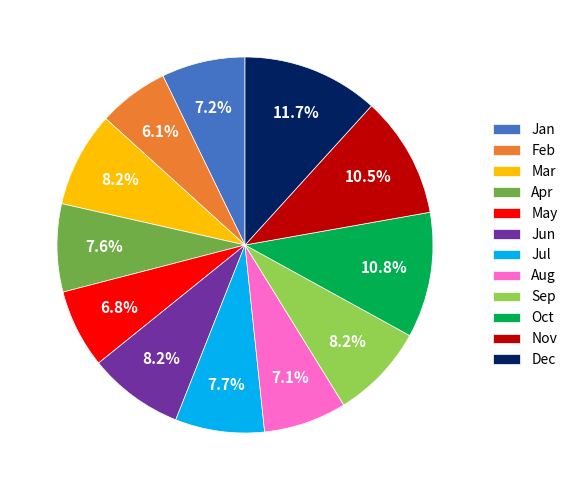

To the nearest percent, what is the average slice percentage?

8%